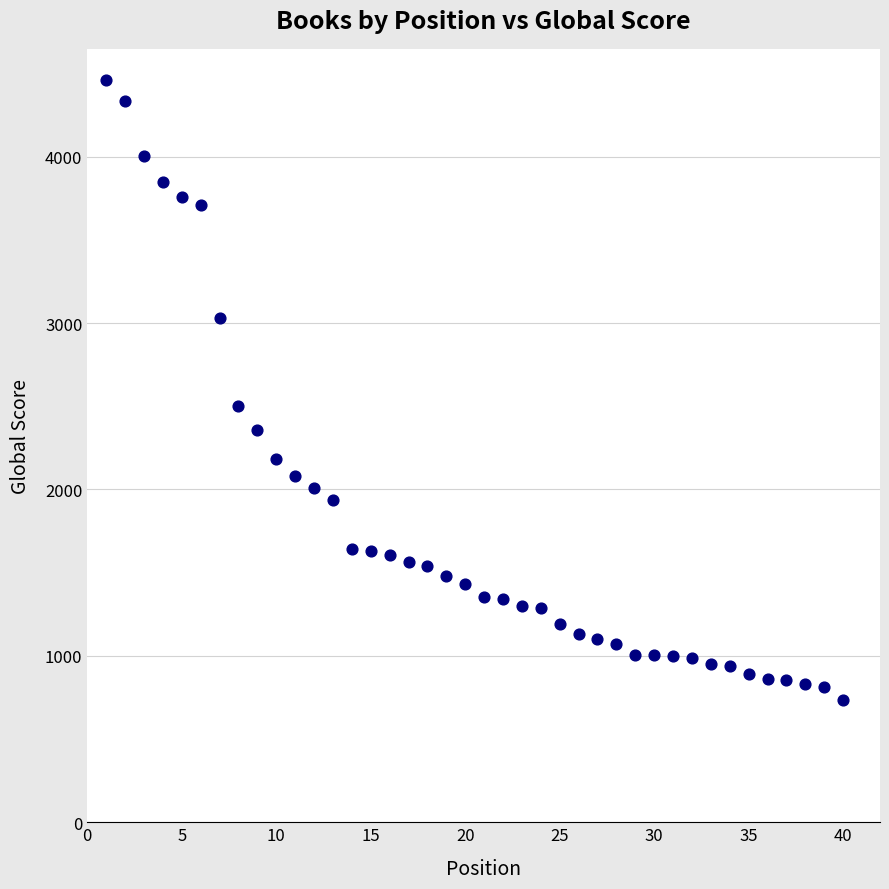

What is the range of Y values (max minus min)?

3730